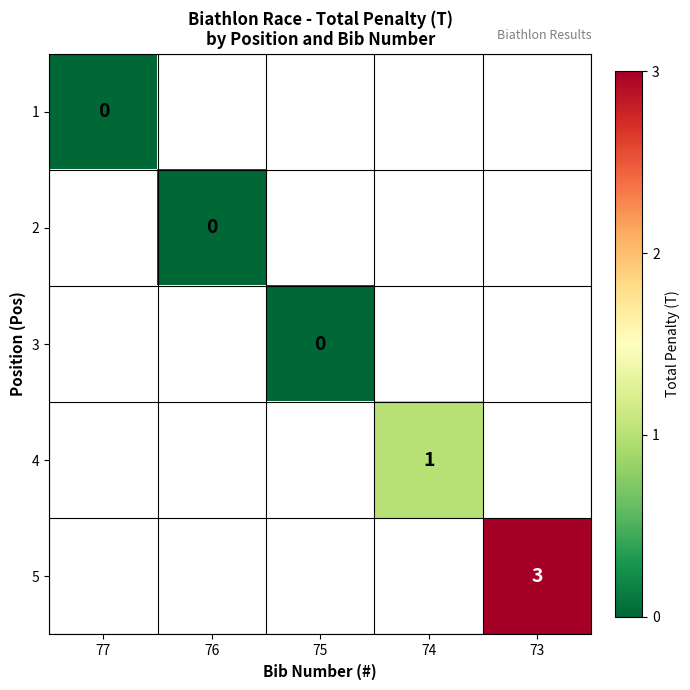

At how many categories does at least one series exceed 1?

1